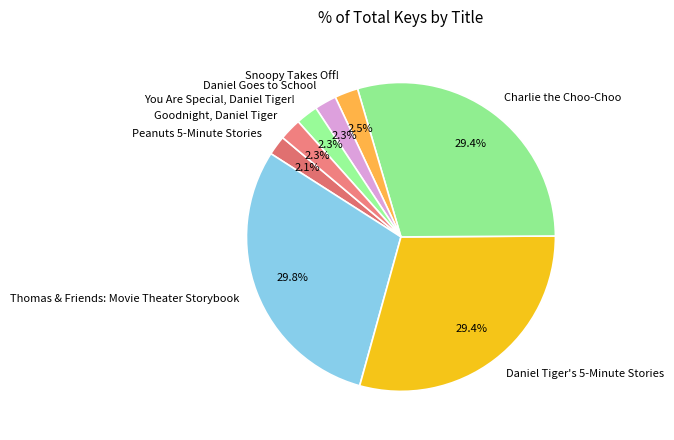

Is Daniel Tiger's 5-Minute Stories the majority of the pie?

No